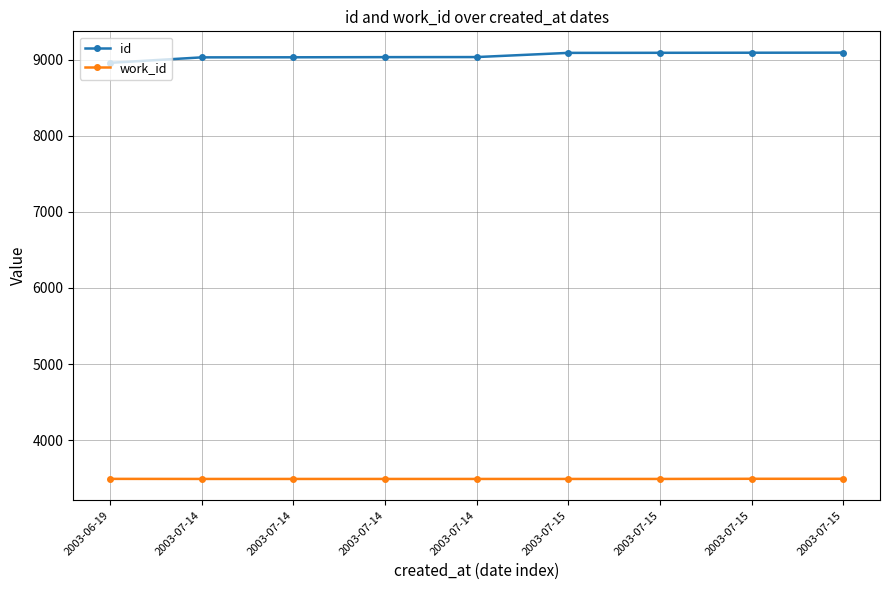

What is the greatest value displayed?

9092